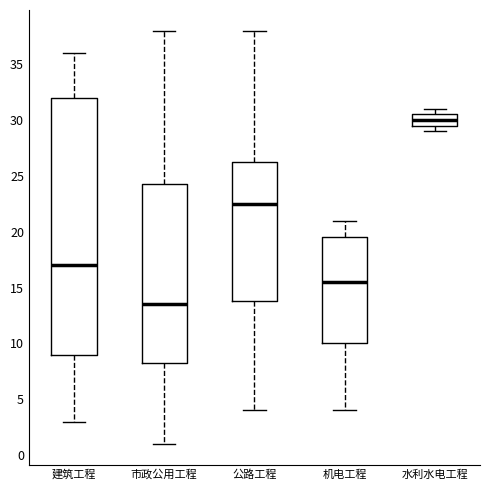

Comparing the boxes themselves (not the whiskers), which one is the tallest?

建筑工程